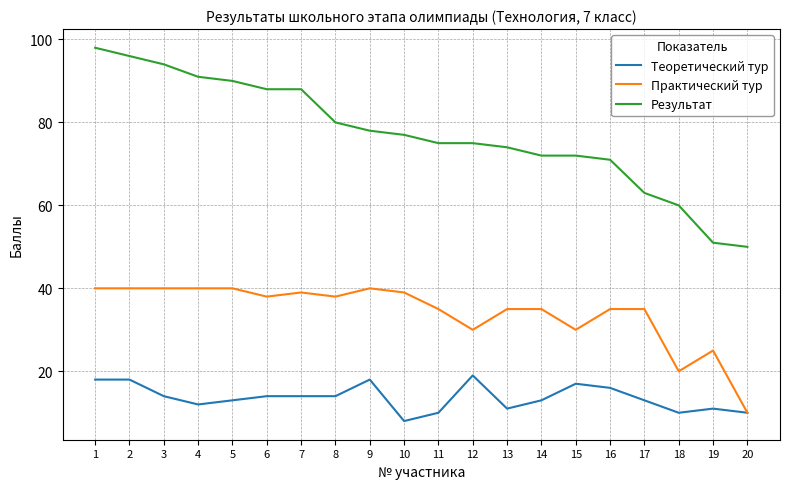

True or false: Теоретический тур has a value of 11 at 13.

True